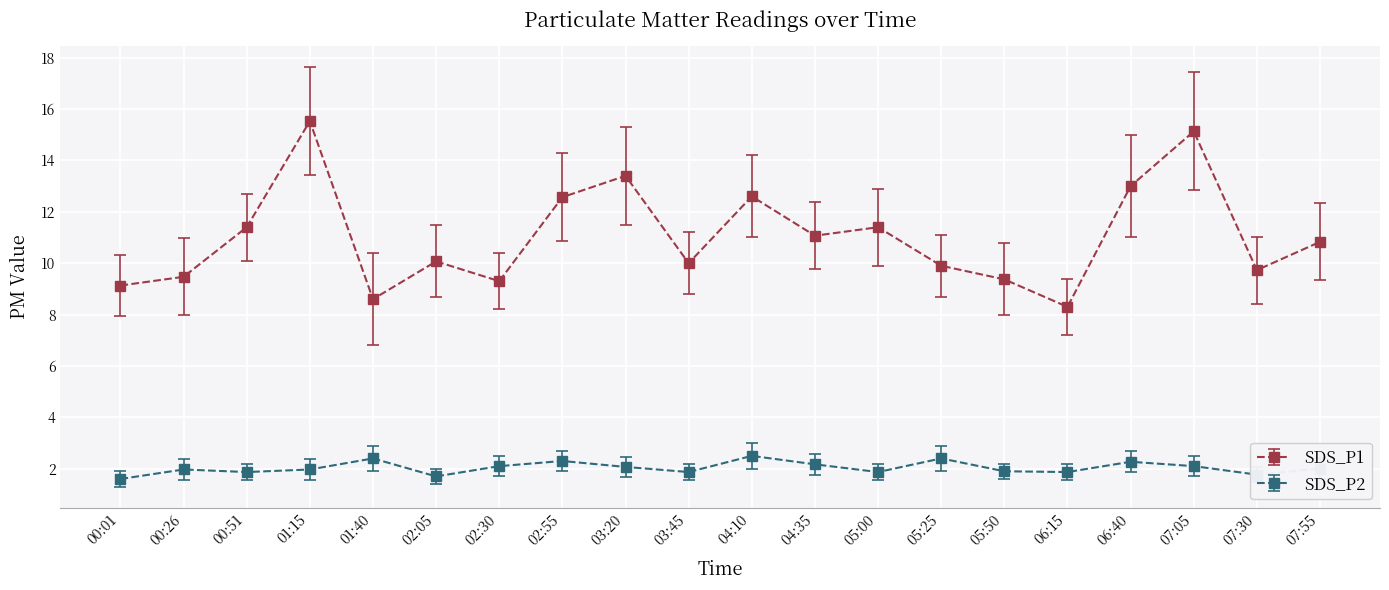

At how many categories does at least one series exceed 7?

20